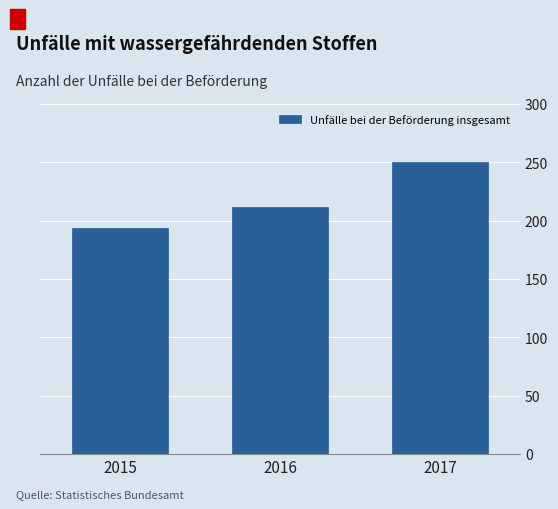

Reading right to left, extract all data points from this chart.

2017=250	2016=212	2015=194